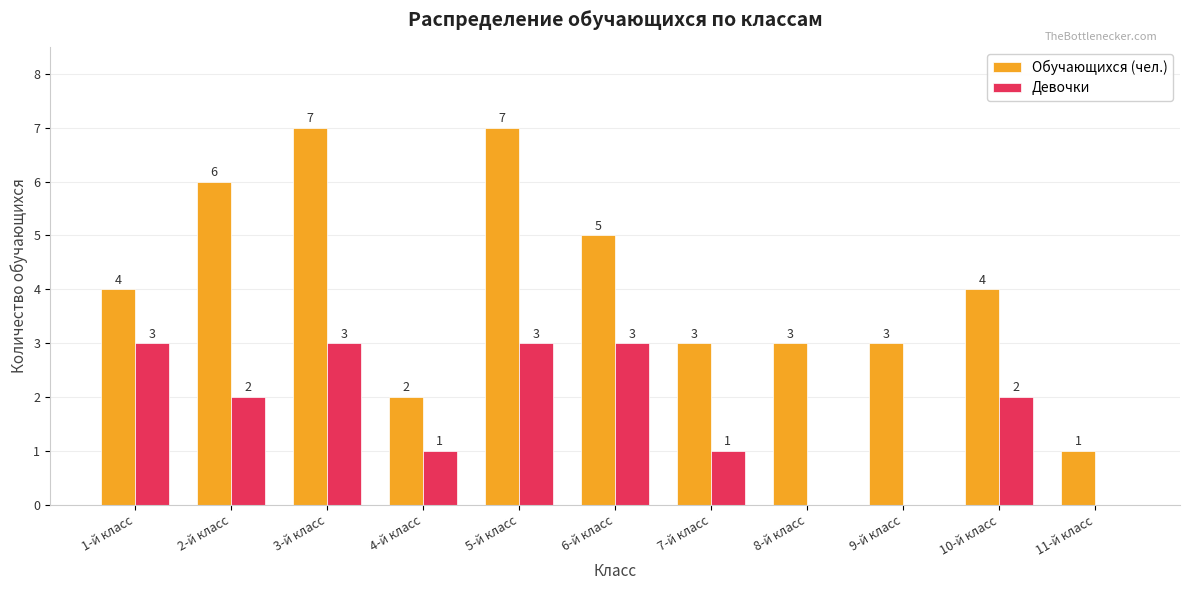

What is the sum of the Обучающихся (чел.) values at 7-й класс and 3-й класс?

10